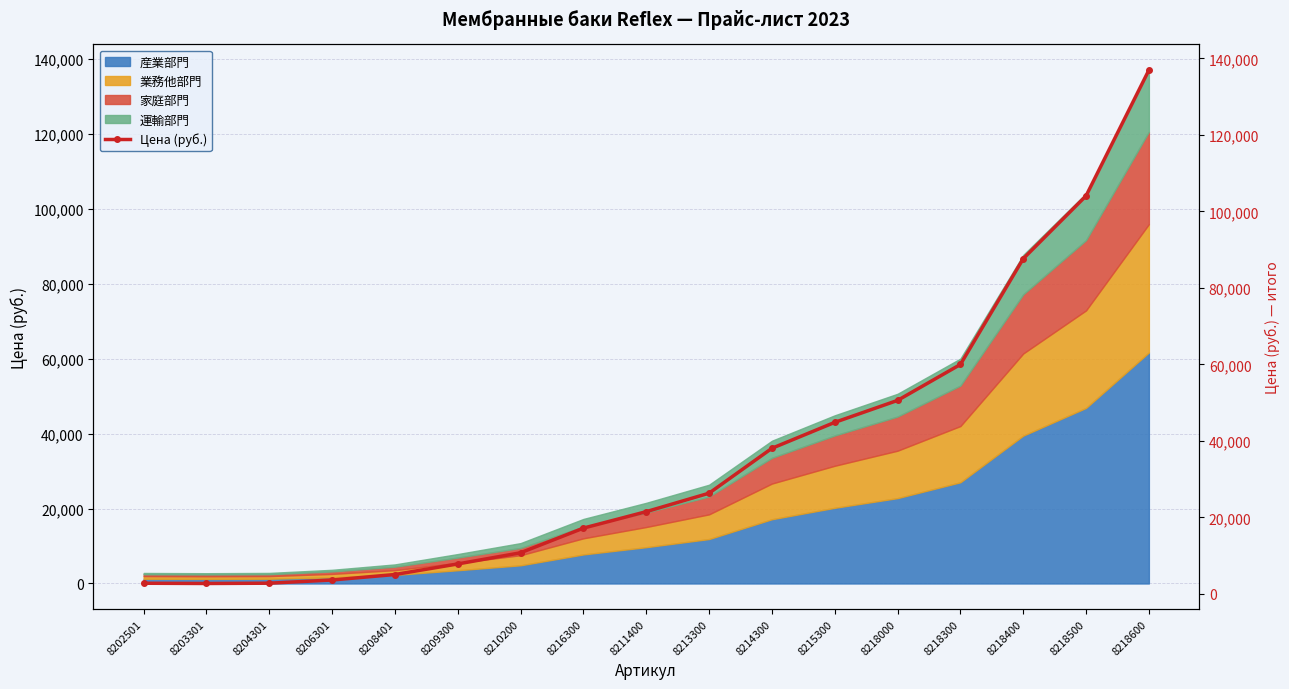

Which category has the highest value in the 産業部門 series?

8218600